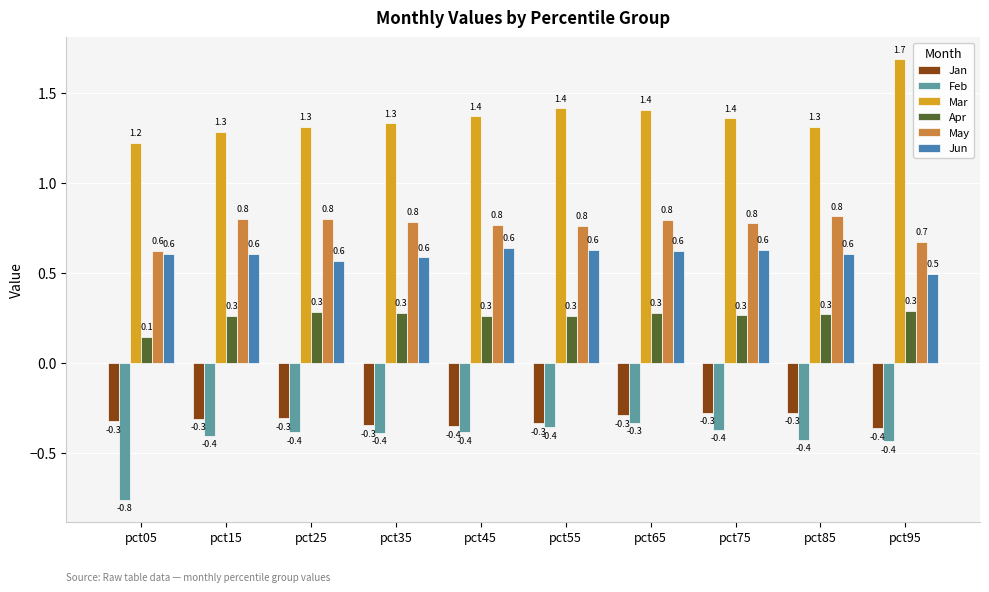

What is the average value of the May series?

0.8